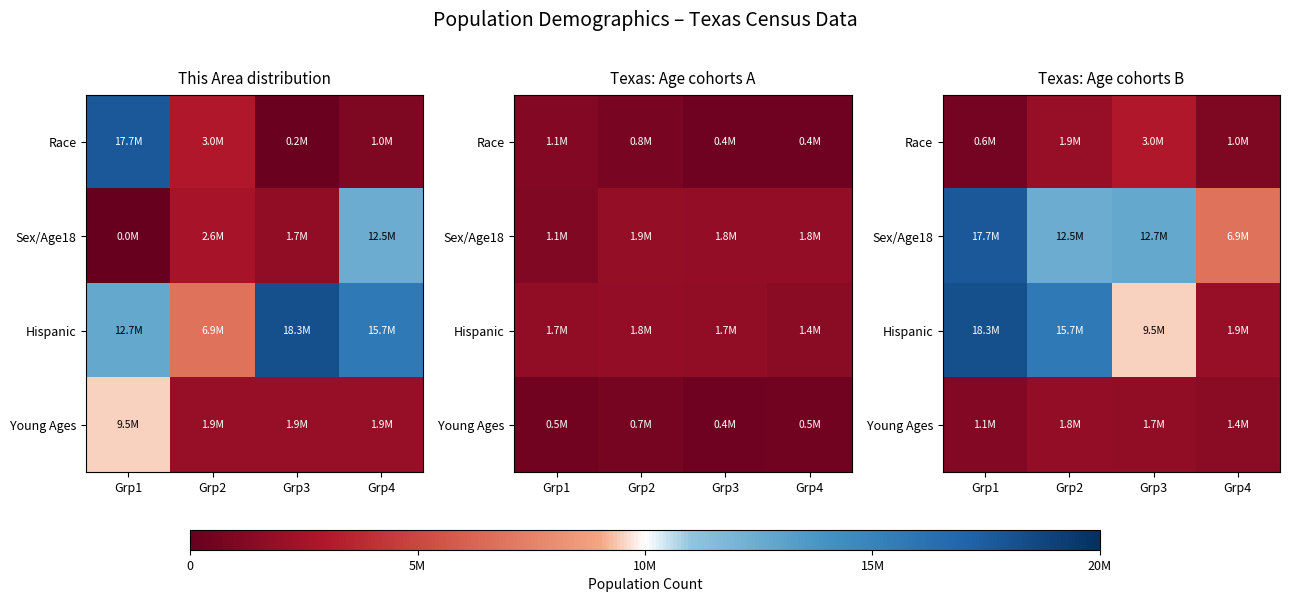

How many data points does each series have?

4